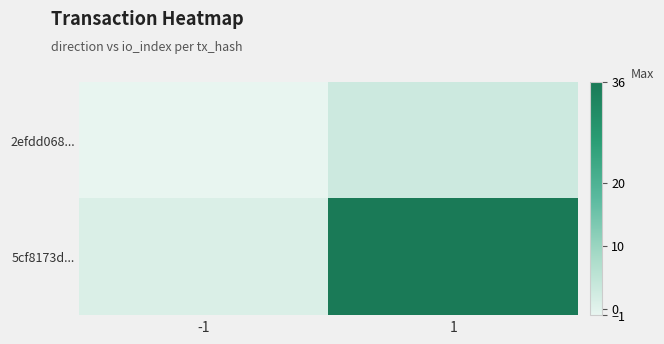

Reading right to left, list all the values displayed in this chart.

2efdd068...: 1=3	-1=-1
5cf8173d...: 1=36	-1=1